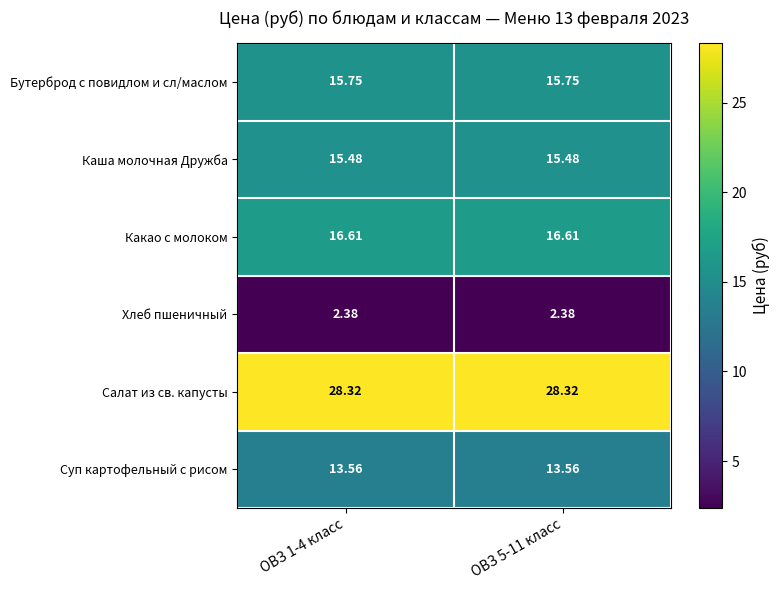

Rank the series at ОВЗ 5-11 класс from lowest to highest value.

Хлеб пшеничный, Суп картофельный с рисом, Каша молочная Дружба, Бутерброд с повидлом и сл/маслом, Какао с молоком, Салат из св. капусты